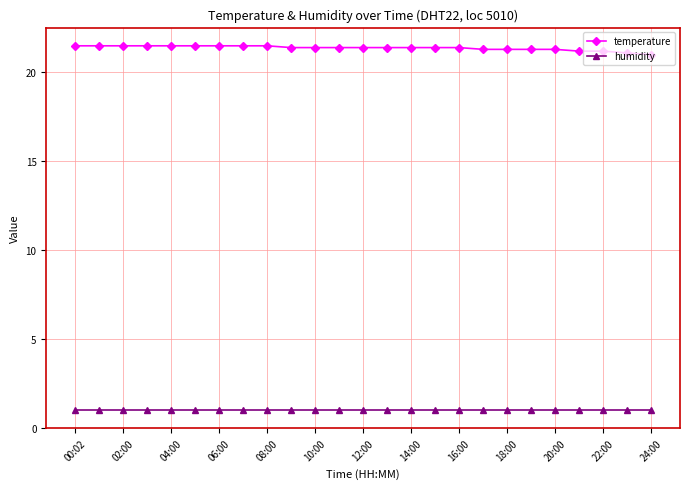

Rank the series by their maximum value, from lowest to highest.

humidity, temperature